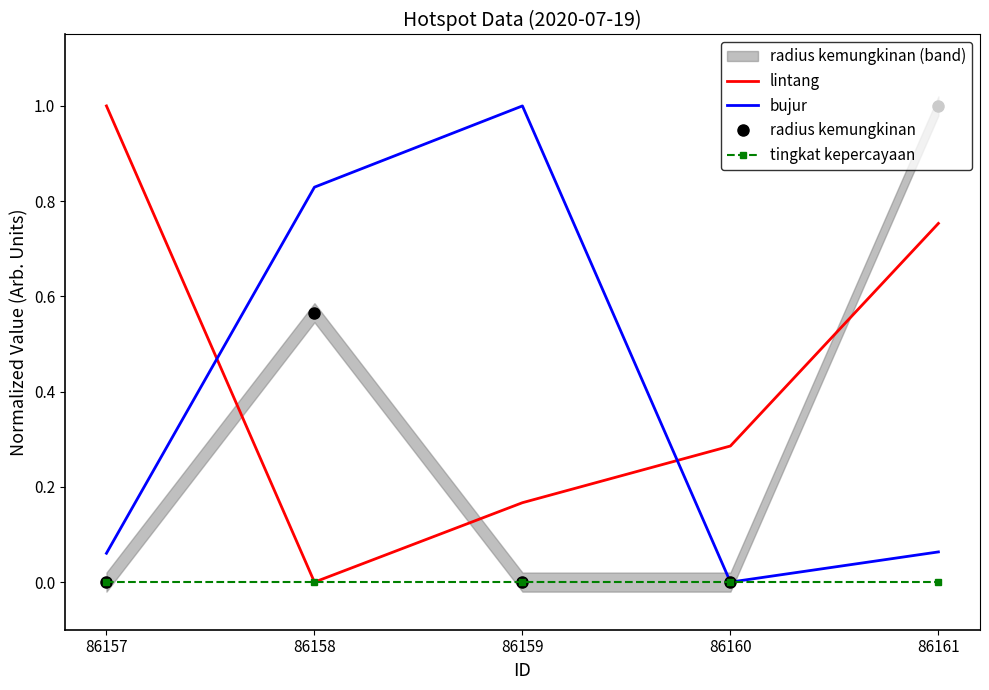

Is it true that lintang equals 1.4 at 86157?

False